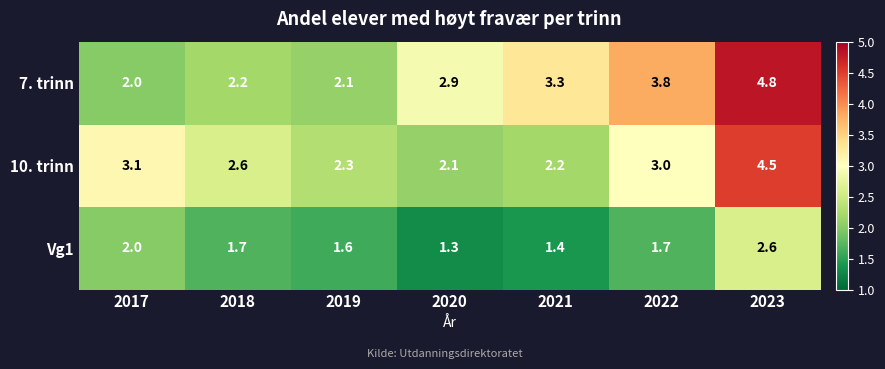

What is the sum of all Vg1 values?

12.3